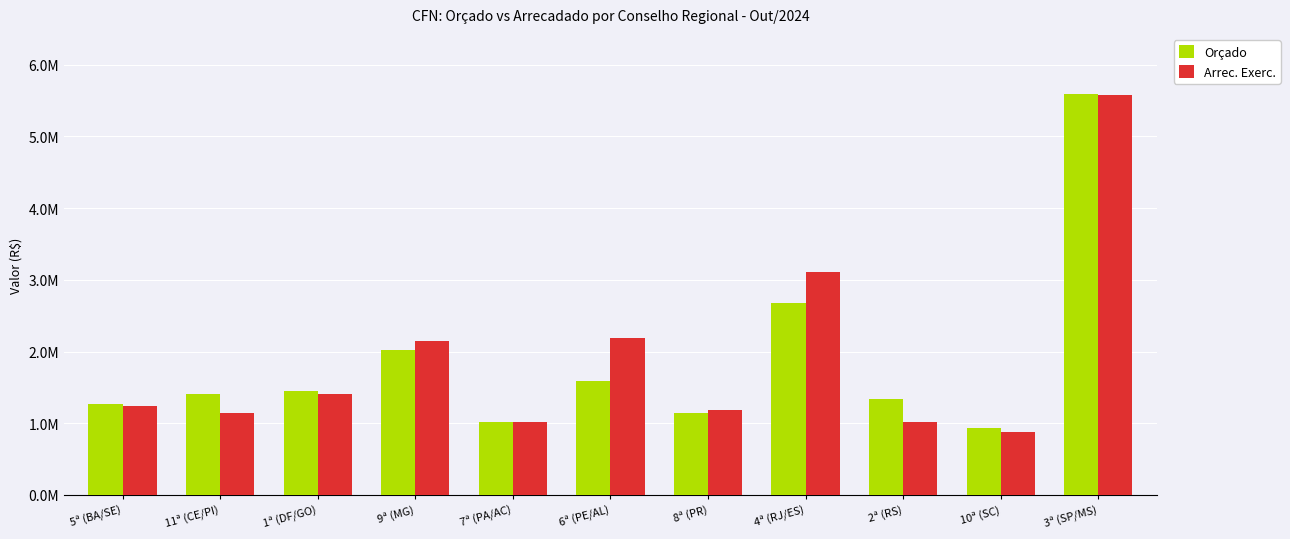

What is the value of the Orçado bar at the 8th from the left?

2672418.6